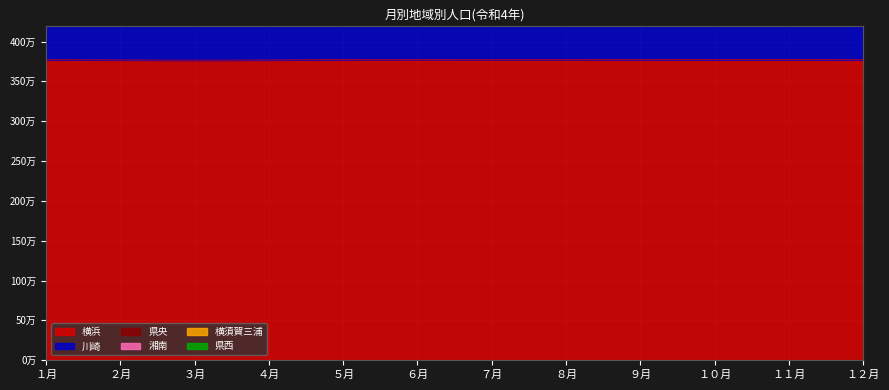

Which series has the largest range (max minus min)?

横浜